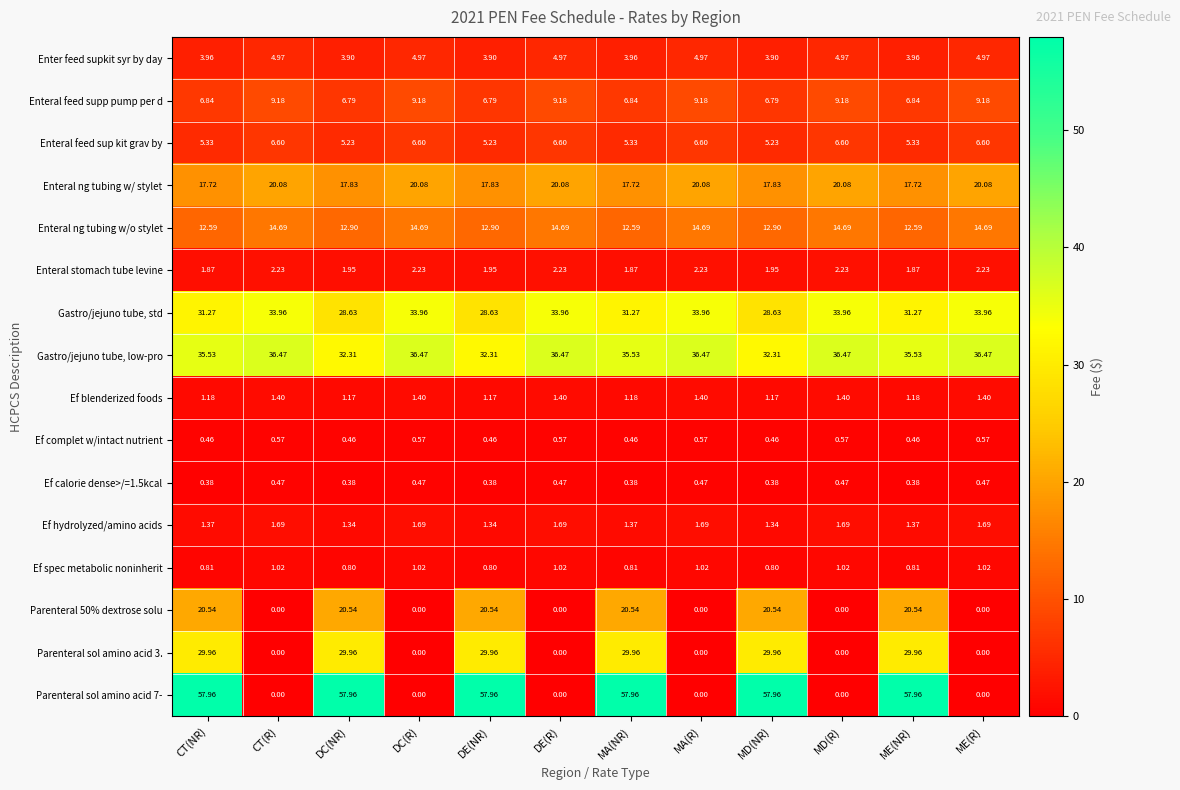

What is the total value across all series at DE(R)?

133.3